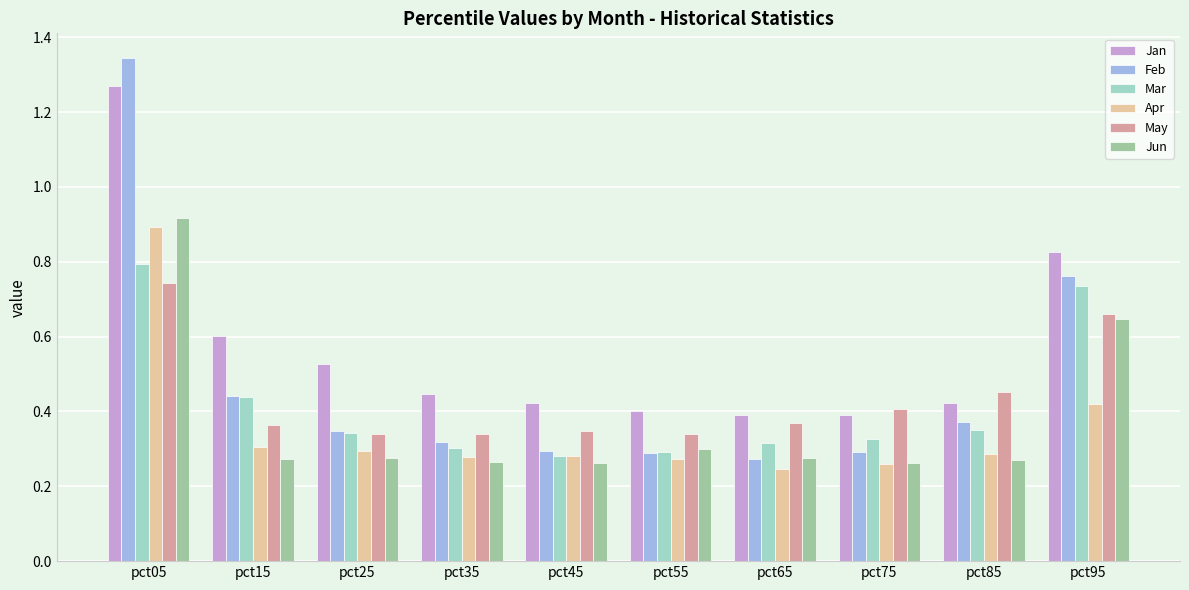

Is it true that Apr equals 0.4 at pct55?

False